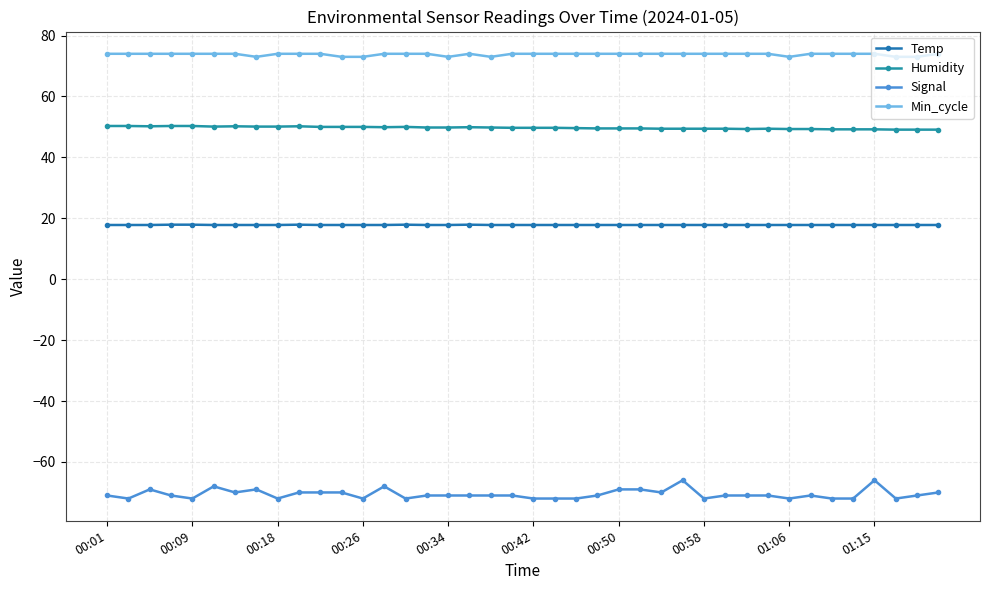

What is the sum of all Signal values?

-2823.0